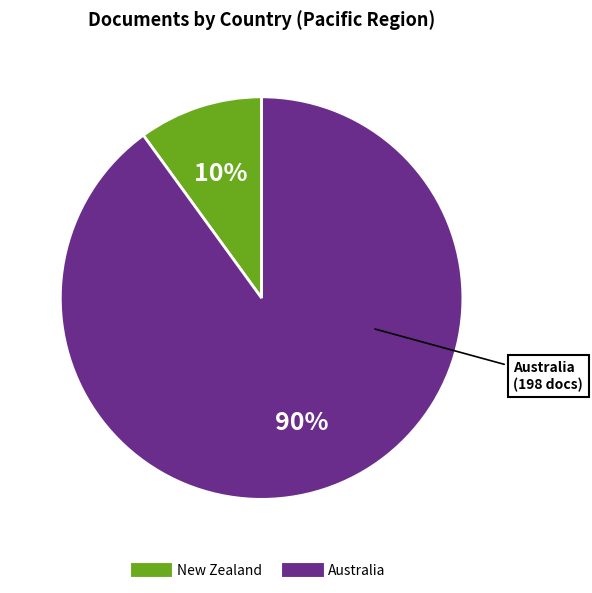

Rank the categories by value from lowest to highest.

New Zealand, Australia